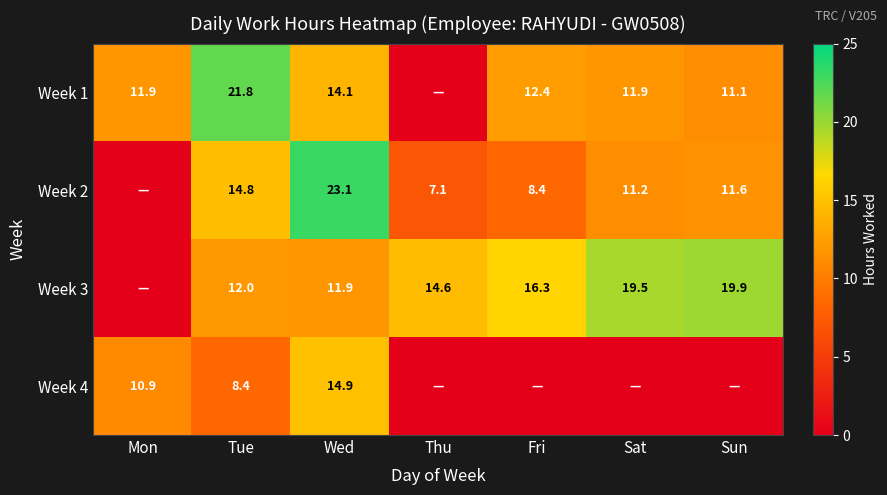

How many series are shown in this chart?

4